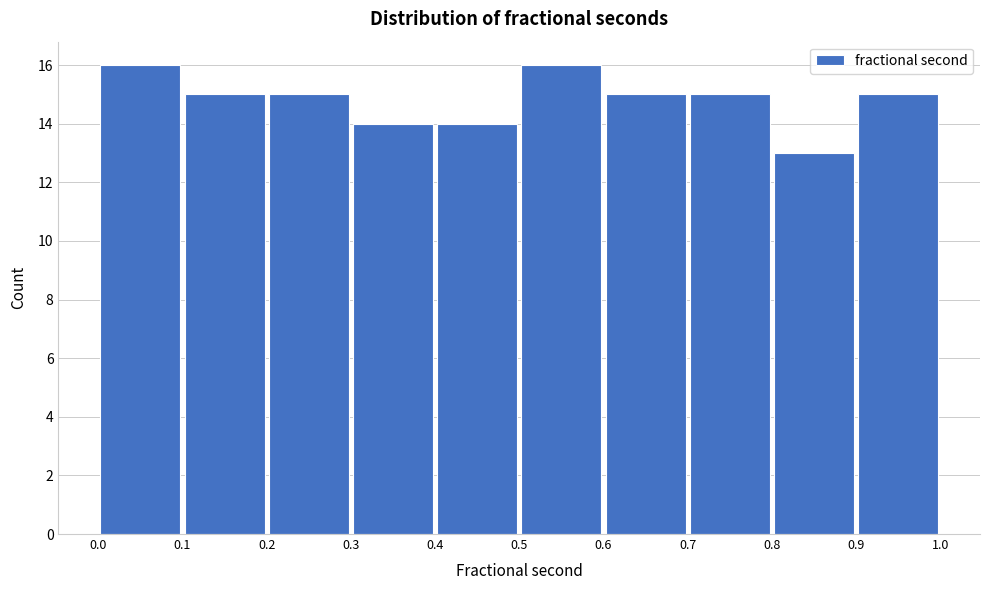

Reading left to right, transcribe this chart: for each bar, give the range it covers on the x-axis and its height. The values are not printed on the chart, so give them approximately, as read against the axis.

0.0 to 0.1: 16
0.1 to 0.2: 15
0.2 to 0.3: 15
0.3 to 0.4: 14
0.4 to 0.5: 14
0.5 to 0.6: 16
0.6 to 0.7: 15
0.7 to 0.8: 15
0.8 to 0.9: 13
0.9 to 1.0: 15